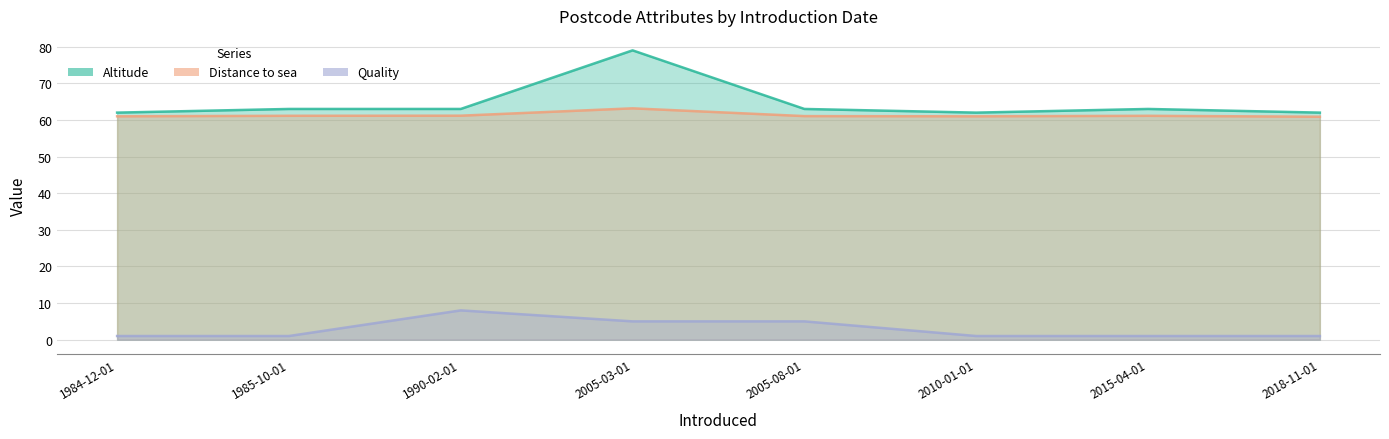

What is the average value of the Altitude series?

64.6